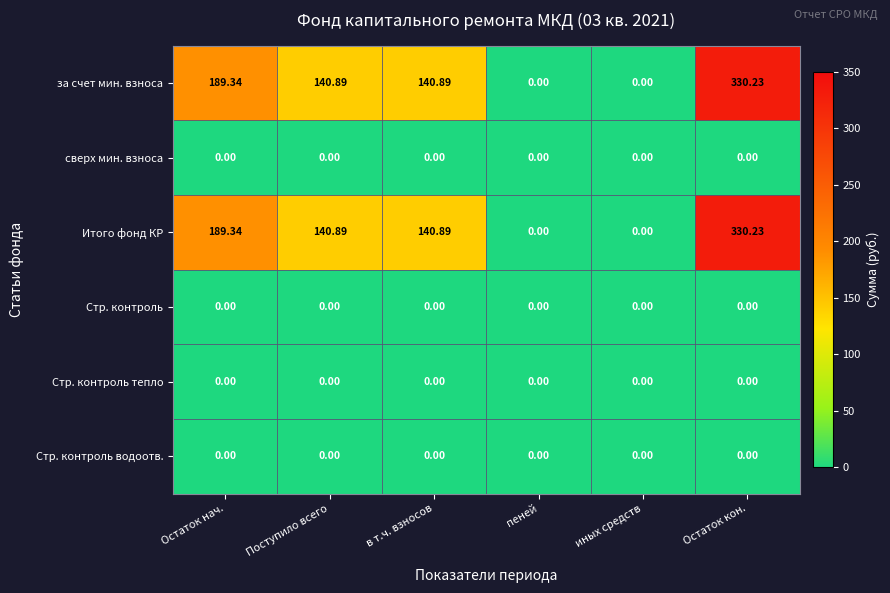

What is the spread (max minus min) of values at Остаток кон.?

330.2